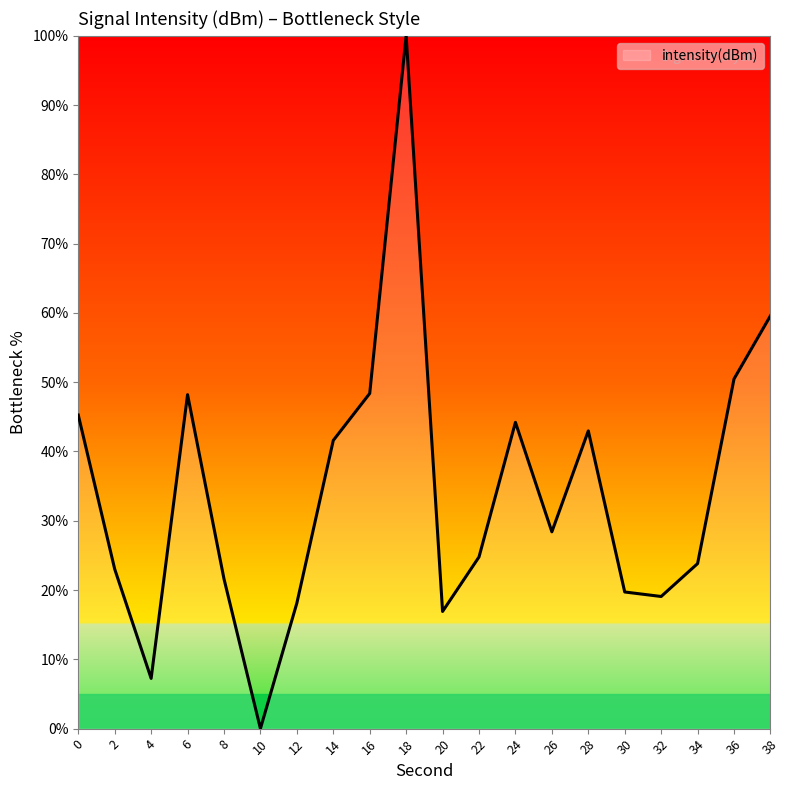

Is it true that the value at 14 is 72.8?

False